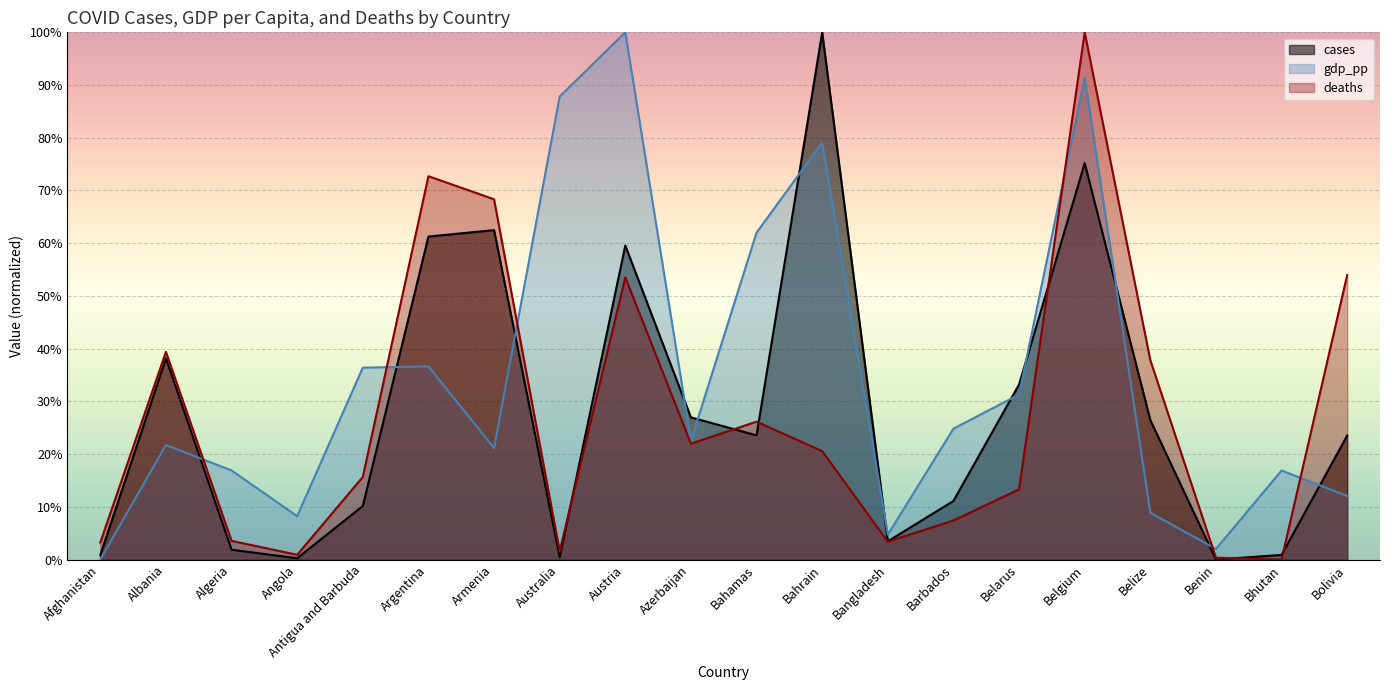

What is the label of the 12th point from the right?

Austria